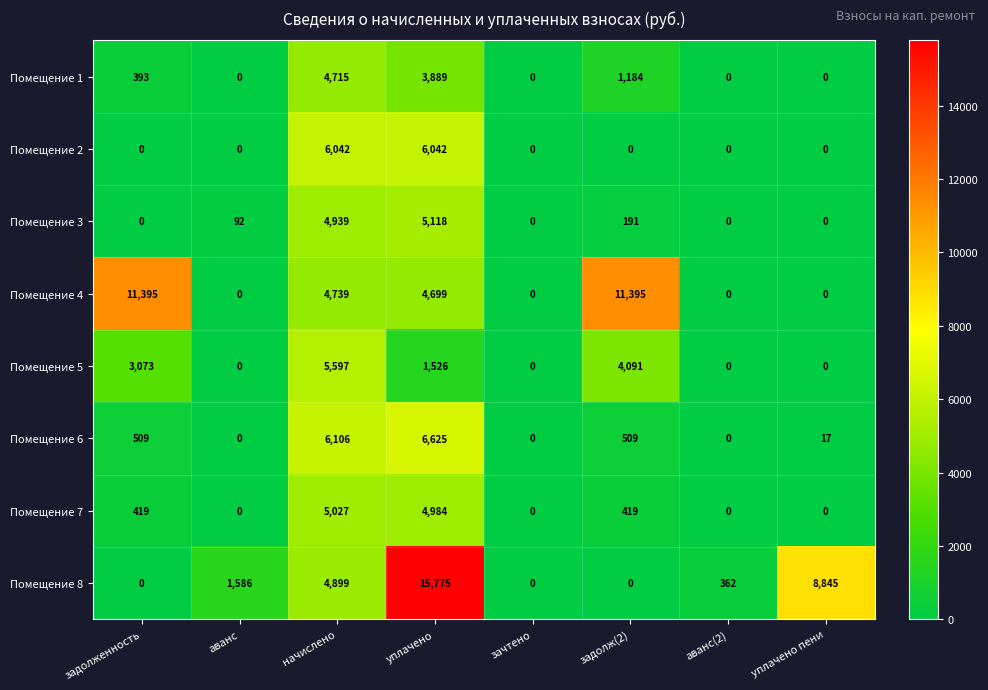

Which series has the largest range (max minus min)?

Помещение 8